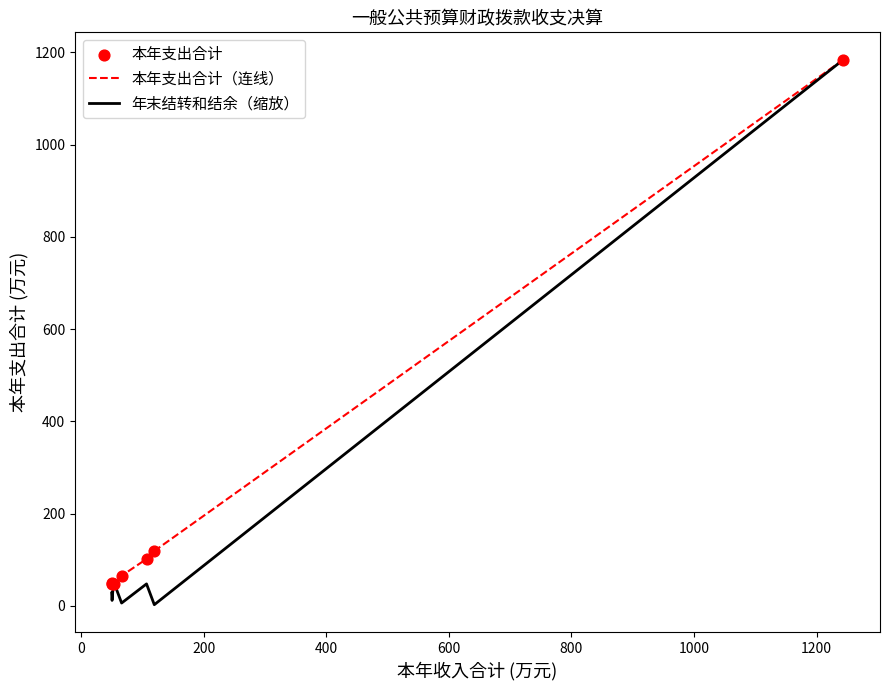

What is the maximum value shown in the chart?

1184.6